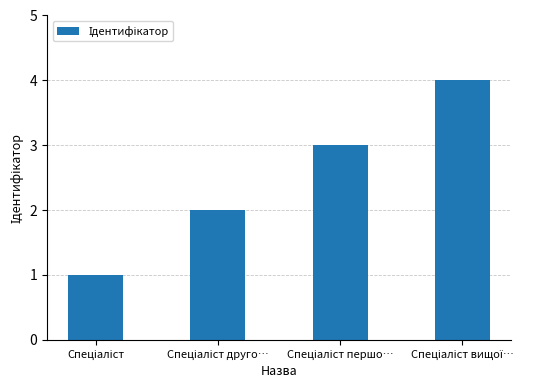

What is the greatest value displayed?

4